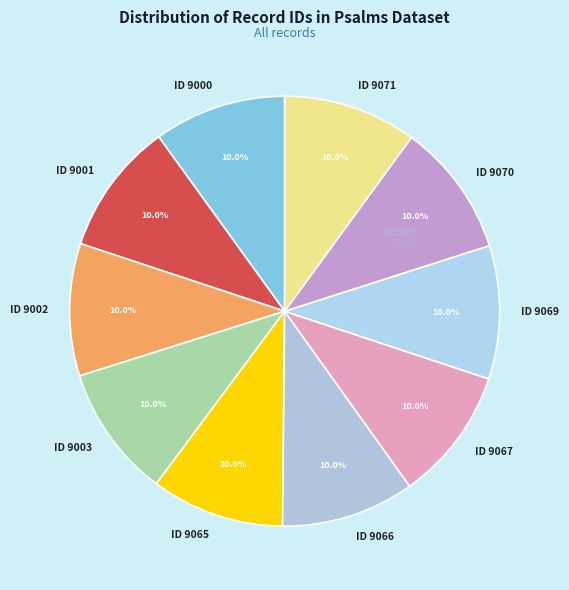

To the nearest percent, what percentage of the pie is ID 9003?

10%